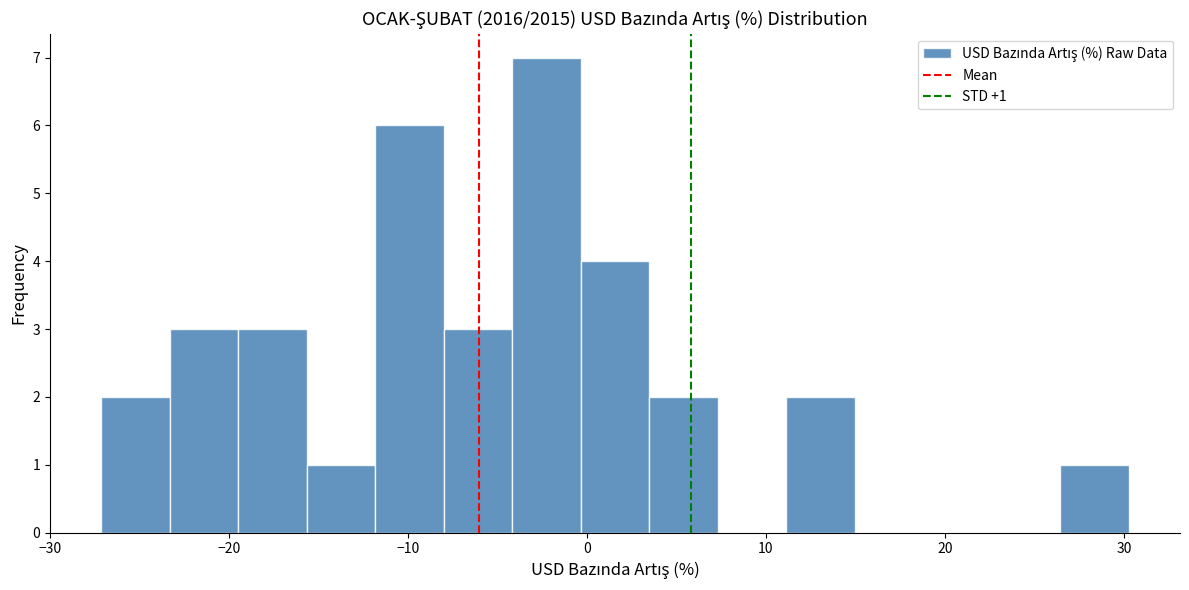

Around what value on the x-axis is the tallest bar? Give the approximate position of its centre, as read against the axis.

-2